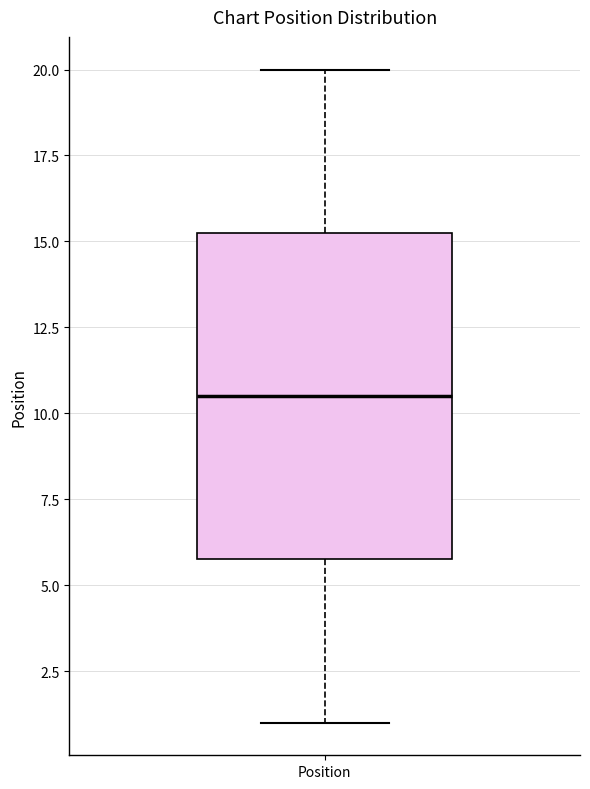

Where is the upper edge of the box for Position on the y-axis? The values are not printed on the chart, so give them approximately, as read against the axis.

15.5